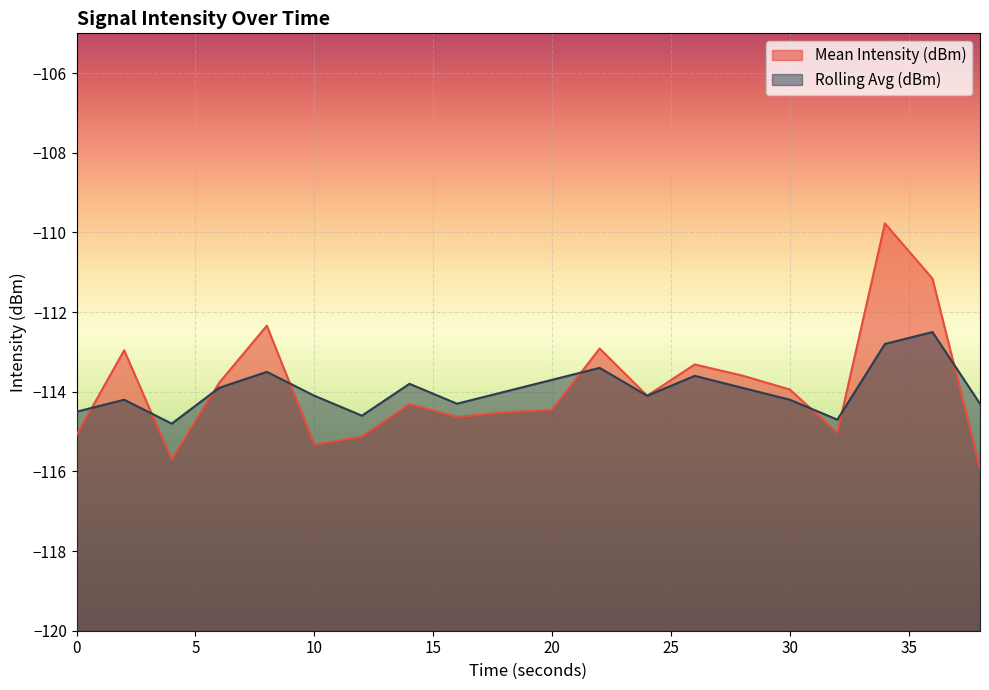

Which series has the largest range (max minus min)?

Mean Intensity (dBm)